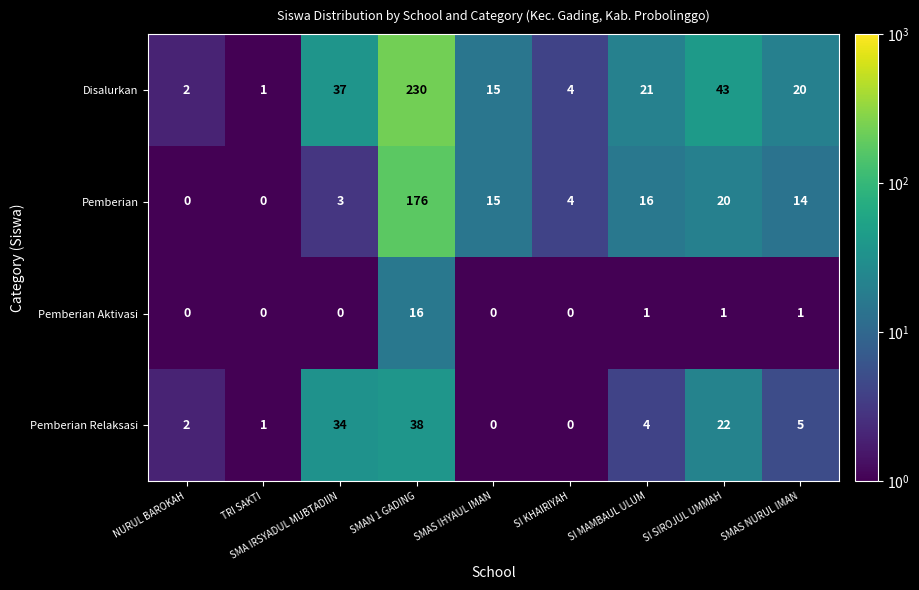

What is the difference between the highest and lowest values at SI MAMBAUL ULUM?

20